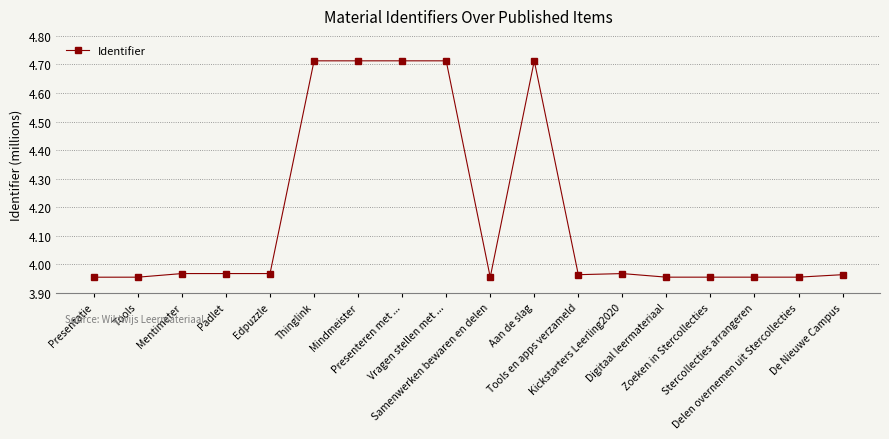

What is the label of the 10th point from the left?

Samenwerken bewaren en delen